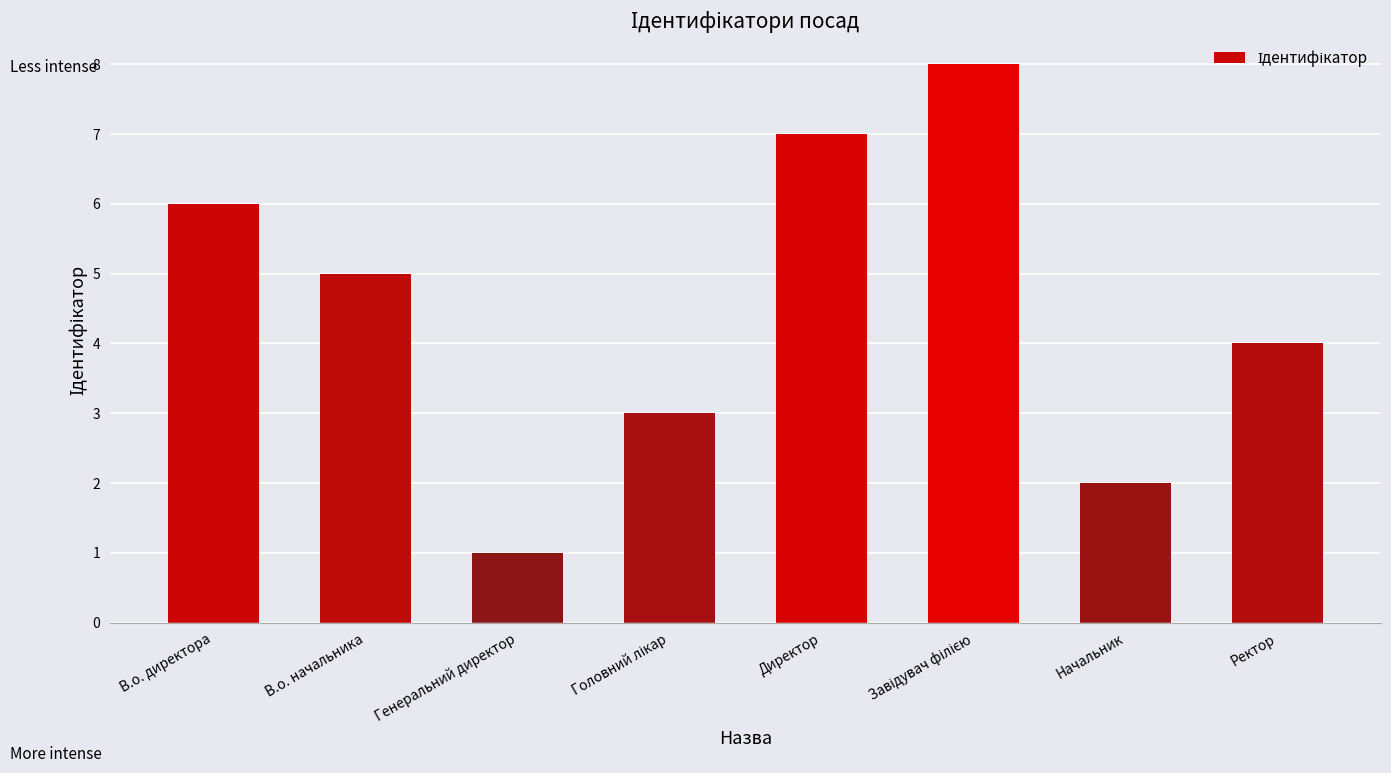

What is the label of the 7th bar from the left?

Начальник